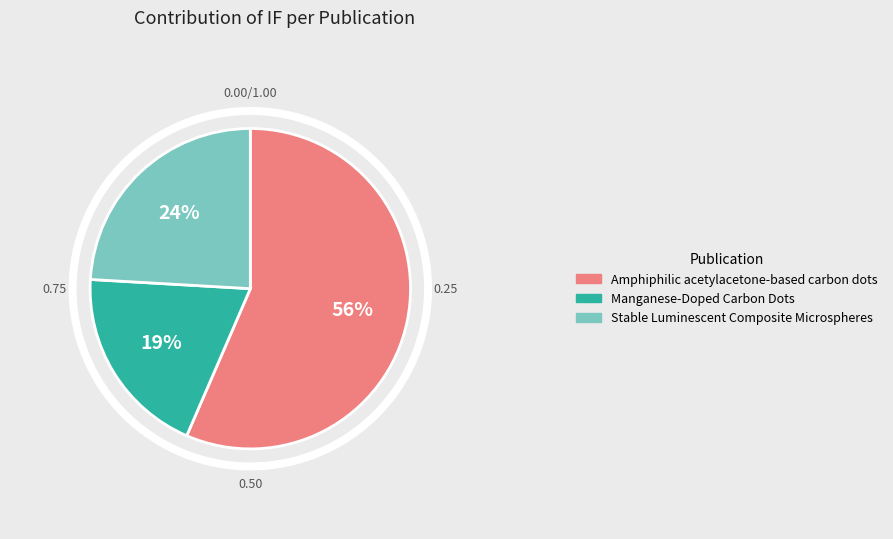

Is Amphiphilic acetylacetone-based carbon dots the majority of the pie?

Yes